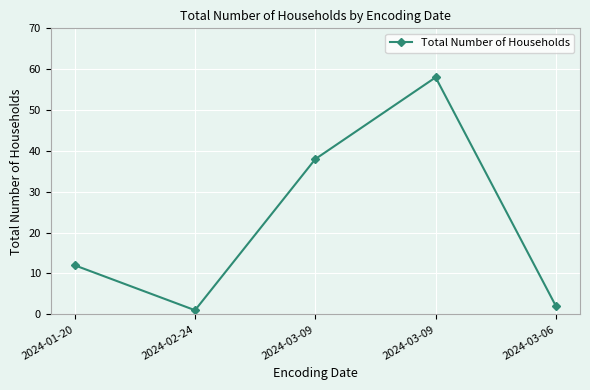

Reading right to left, transcribe all the data shown in this chart.

2024-03-06=2	2024-03-09=58	2024-03-09=38	2024-02-24=1	2024-01-20=12